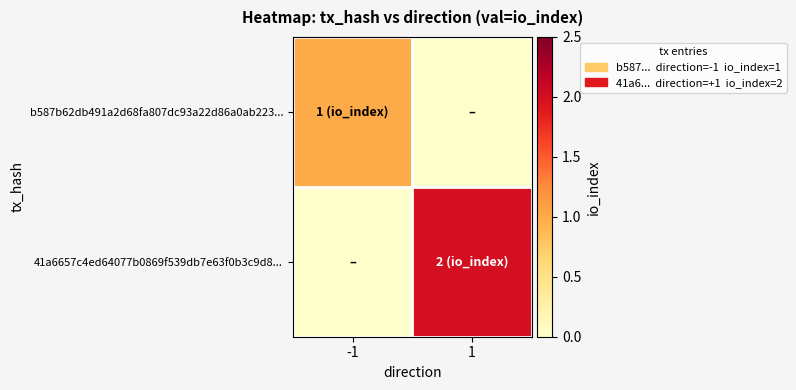

At how many categories does at least one series exceed 0?

2